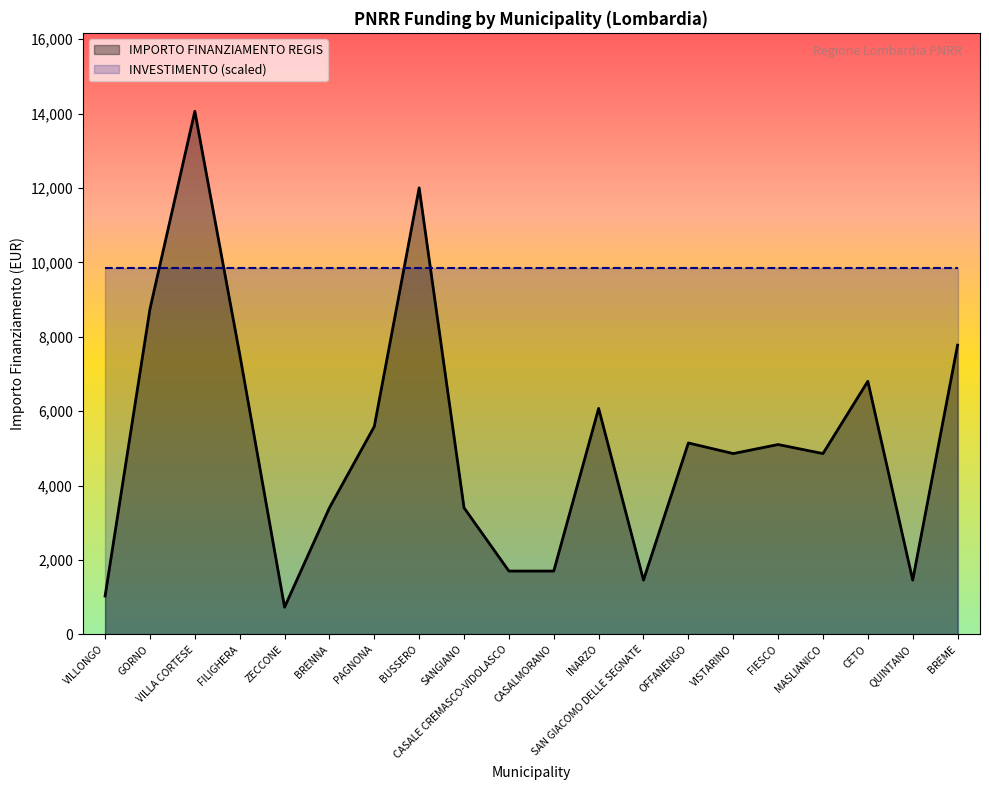

Reading left to right, extract all data points from this chart.

VILLONGO=1029	GORNO=8748	VILLA CORTESE=14063	FILIGHERA=7533	ZECCONE=729	BRENNA=3402	PAGNONA=5589	BUSSERO=12005	SANGIANO=3402	CASALE CREMASCO-VIDOLASCO=1701	CASALMORANO=1701	INARZO=6075	SAN GIACOMO DELLE SEGNATE=1458	OFFANENGO=5145	VISTARINO=4860	FIESCO=5103	MASLIANICO=4860	CETO=6804	QUINTANO=1458	BREME=7776